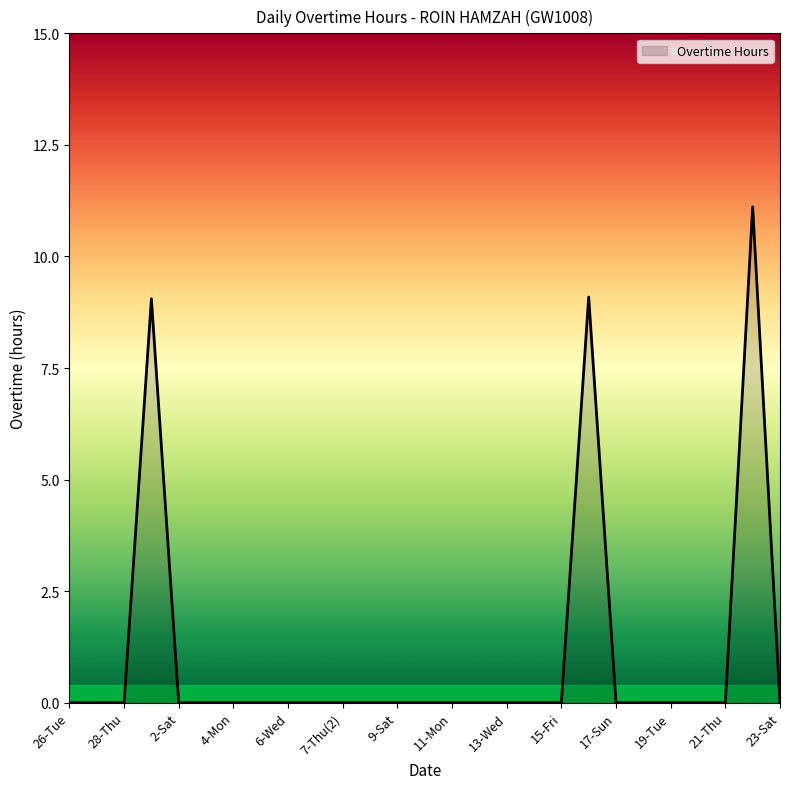

What is the difference between the maximum and minimum values?

11.1